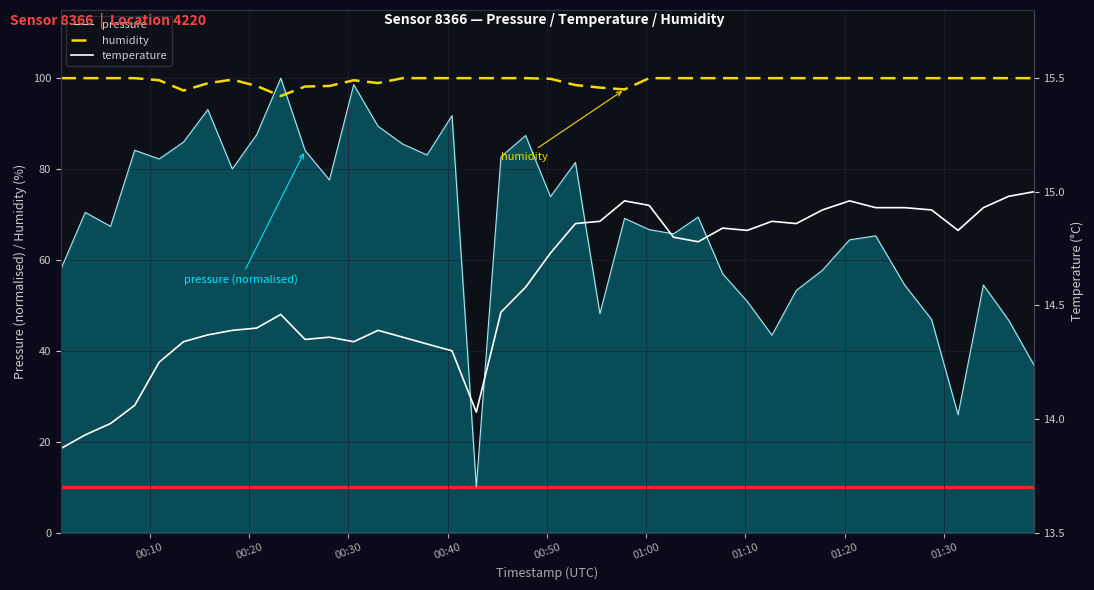

What is the minimum value for humidity?

96.1